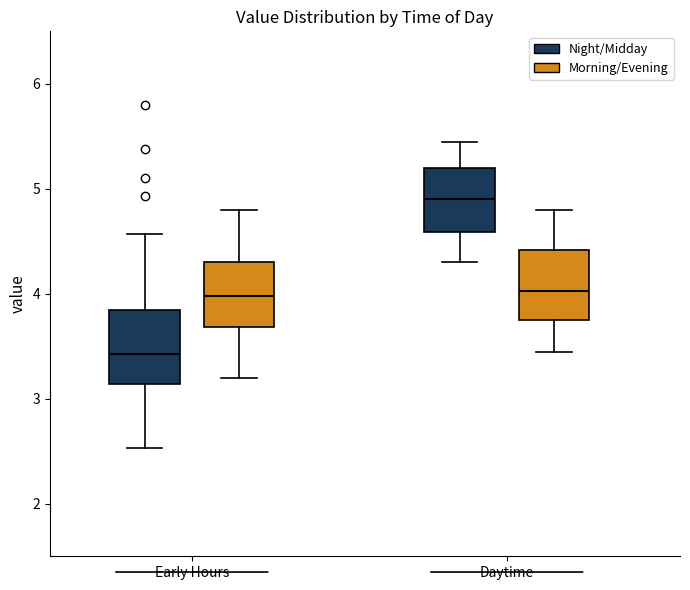

Reading left to right, read every box against the y-axis: the position of its median line, the range the box covers, and the ends of its whiskers. The values are not printed on the chart, so give them approximately, as read against the axis.

Early Hours (Night/Midday): median 3.4, box 3.1 to 3.8, whiskers 2.5 to 4.6
Early Hours (Morning/Evening): median 4.0, box 3.7 to 4.3, whiskers 3.2 to 4.8
Daytime (Night/Midday): median 4.9, box 4.6 to 5.2, whiskers 4.3 to 5.5
Daytime (Morning/Evening): median 4.0, box 3.8 to 4.4, whiskers 3.5 to 4.8